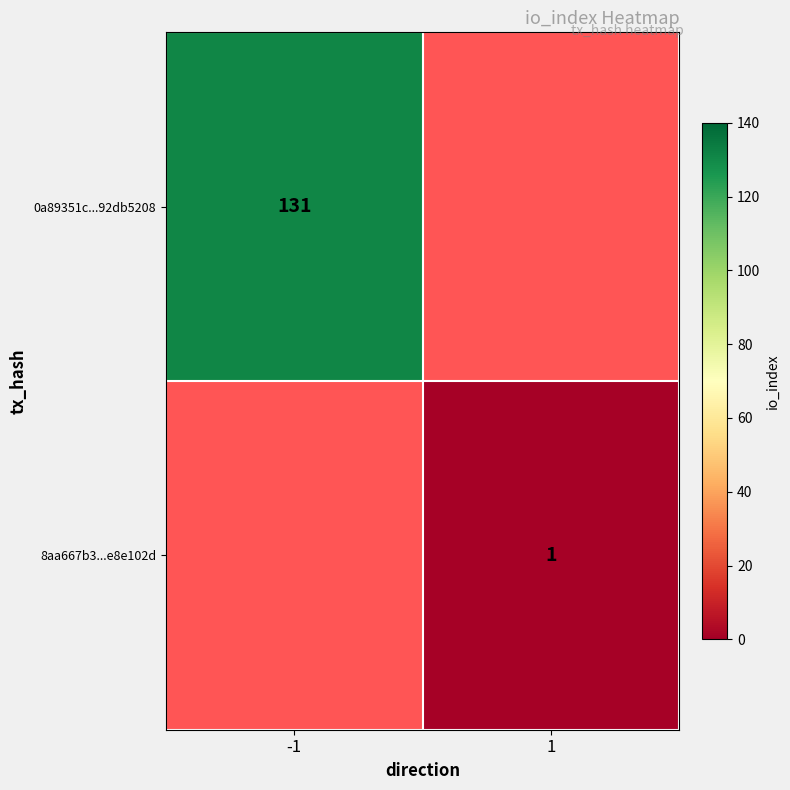

The value of 8aa667b3...e8e102d at 1 is 0. True or false?

False